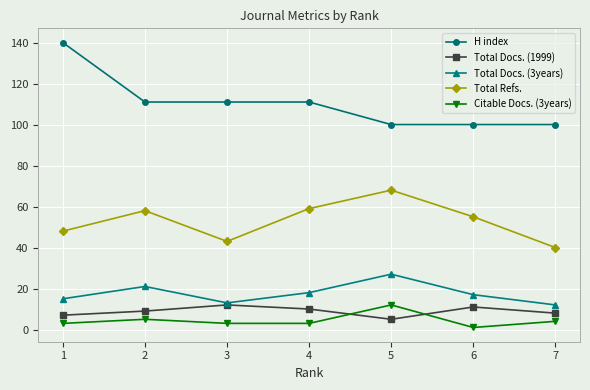

What is the total value across all series at 4?

201